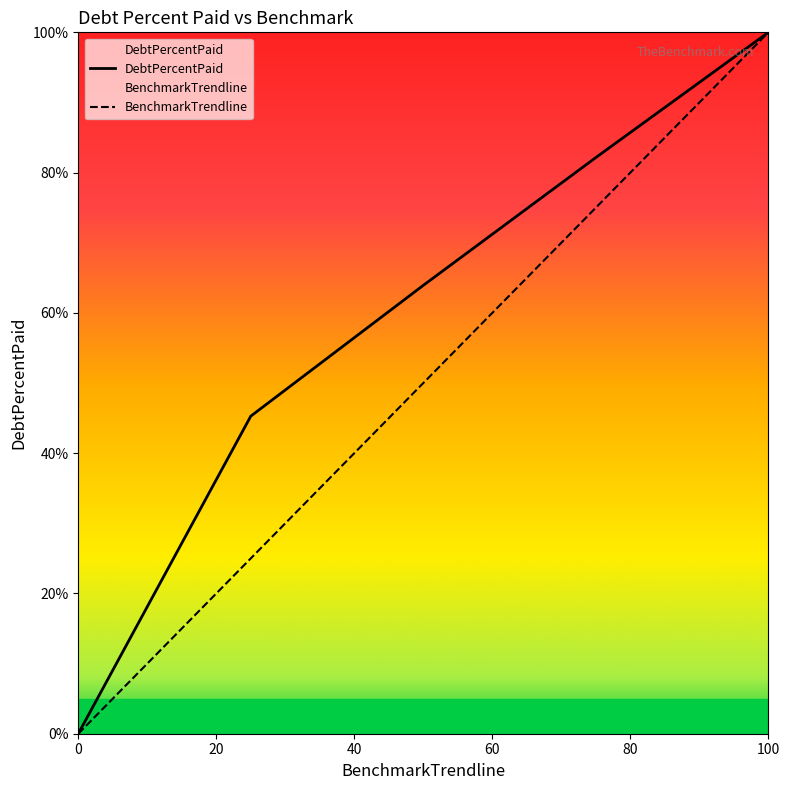

True or false: BenchmarkTrendline and DebtPercentPaid cross at least once.

False